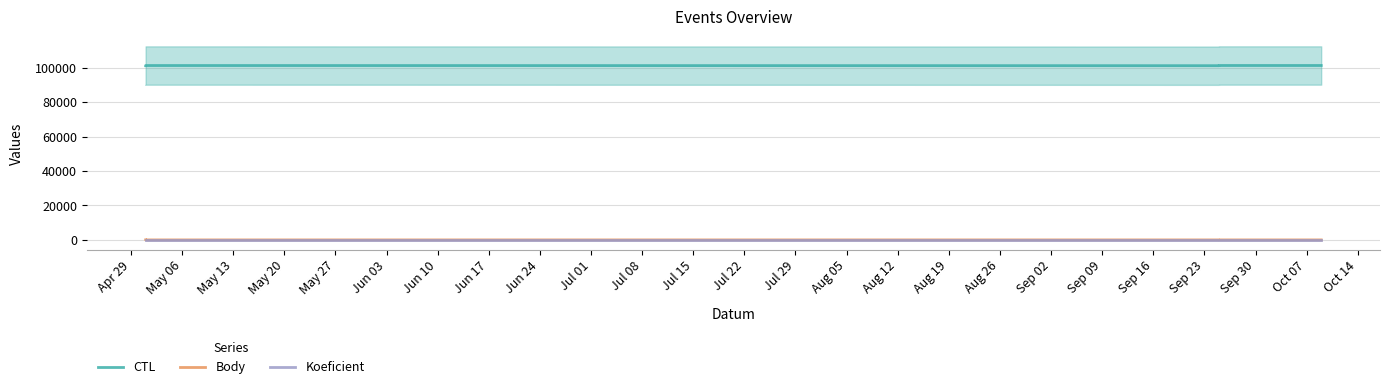

List the series in order of their peak value, highest first.

CTL, Body, Koeficient